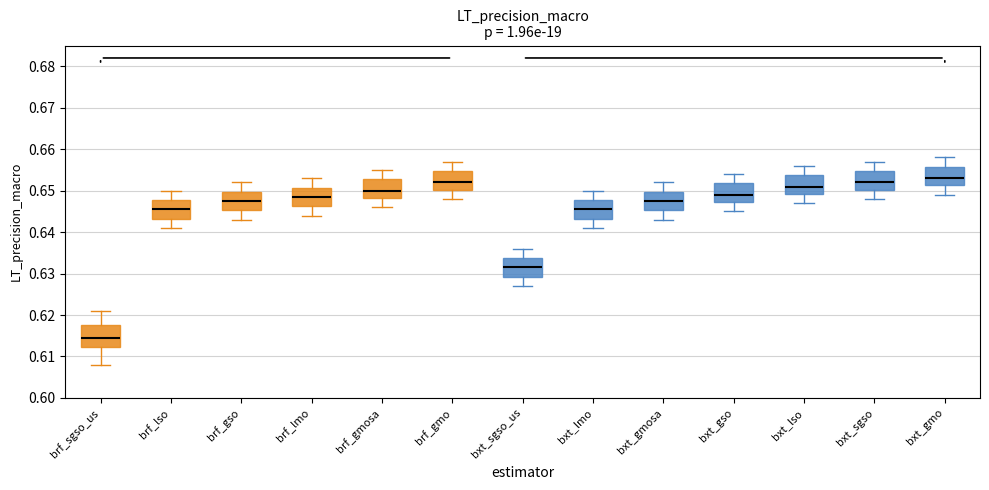

Which box's median line is the lowest?

brf_sgso_us